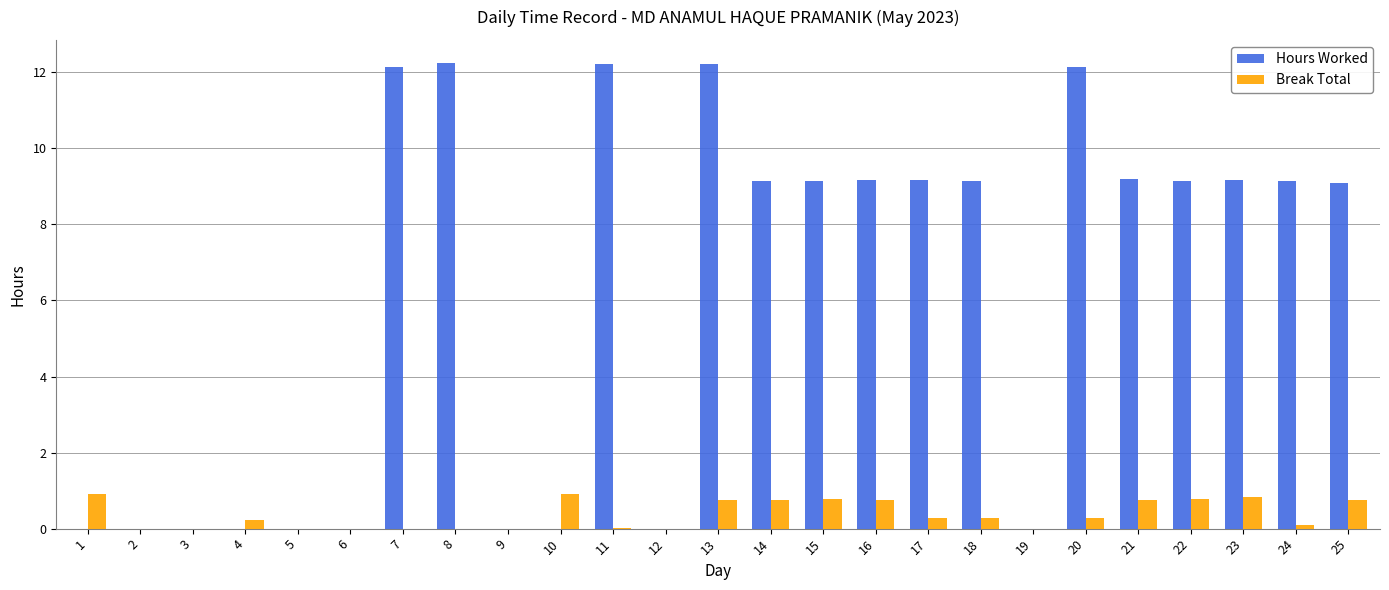

What is the greatest value displayed?

12.2